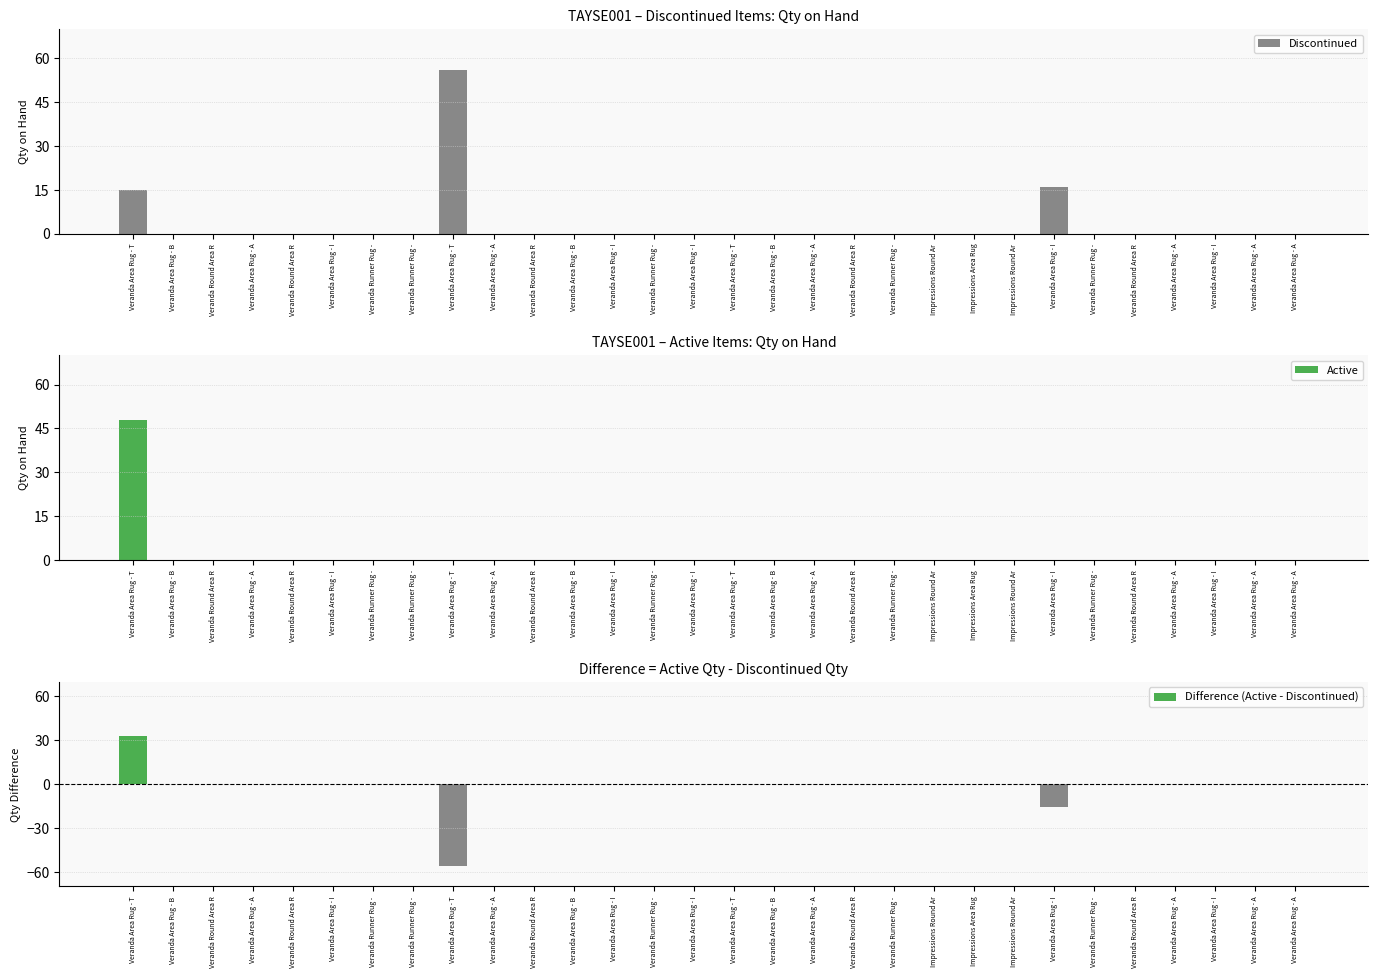

At how many categories does at least one series exceed 1?

3